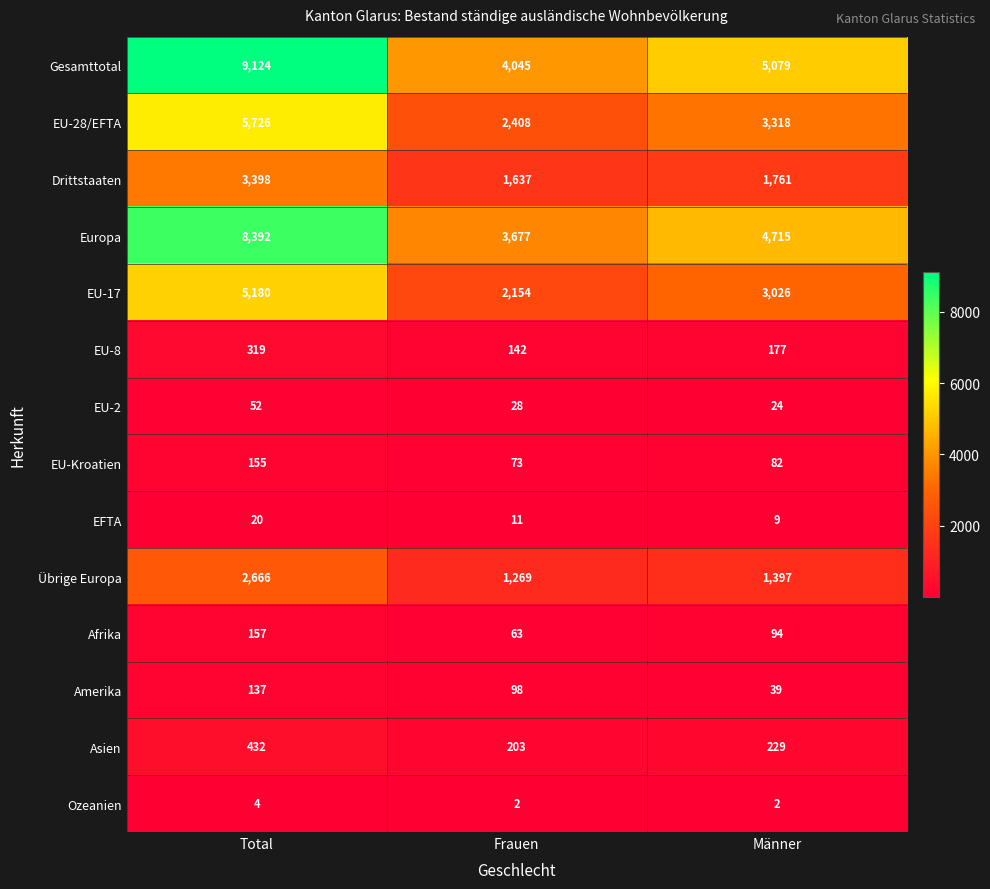

List the series in order of their peak value, lowest first.

Ozeanien, EFTA, EU-2, Amerika, EU-Kroatien, Afrika, EU-8, Asien, Übrige Europa, Drittstaaten, EU-17, EU-28/EFTA, Europa, Gesamttotal